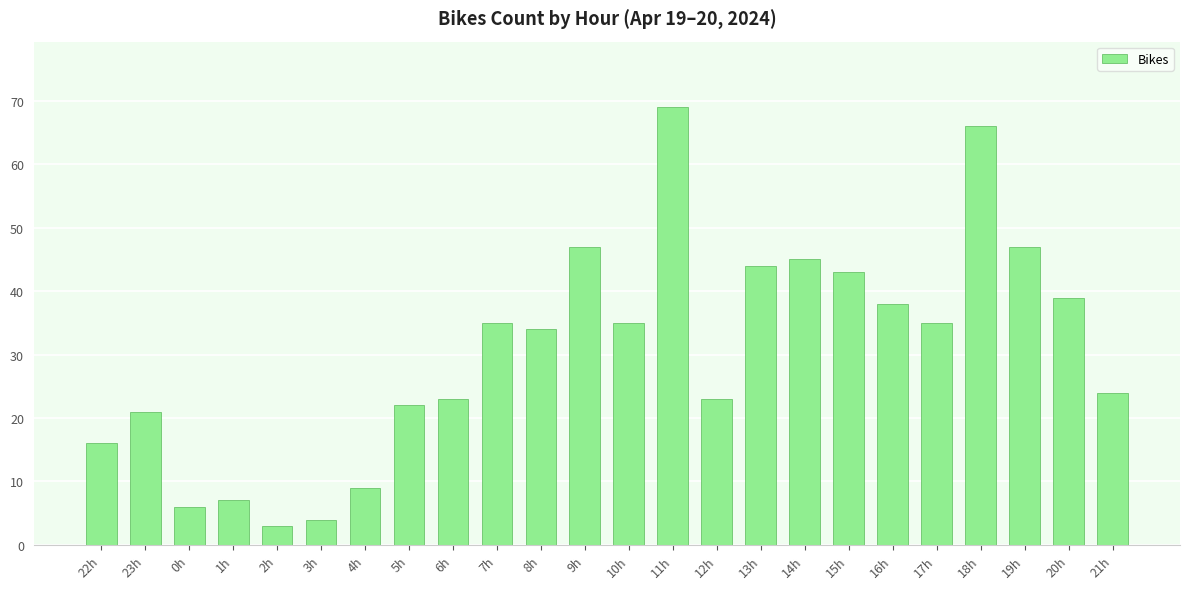

Which has a higher value, 17h or 6h?

17h